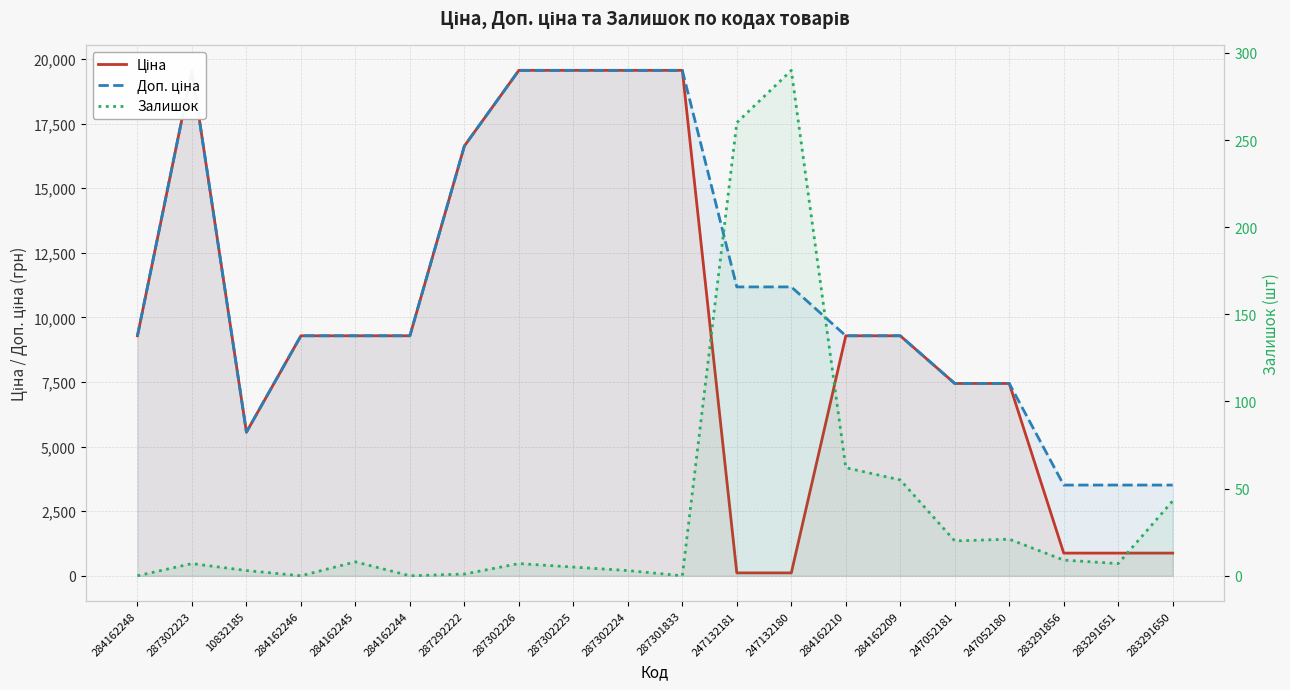

What is the difference between the maximum and second lowest values in the Доп. ціна series?

16053.0